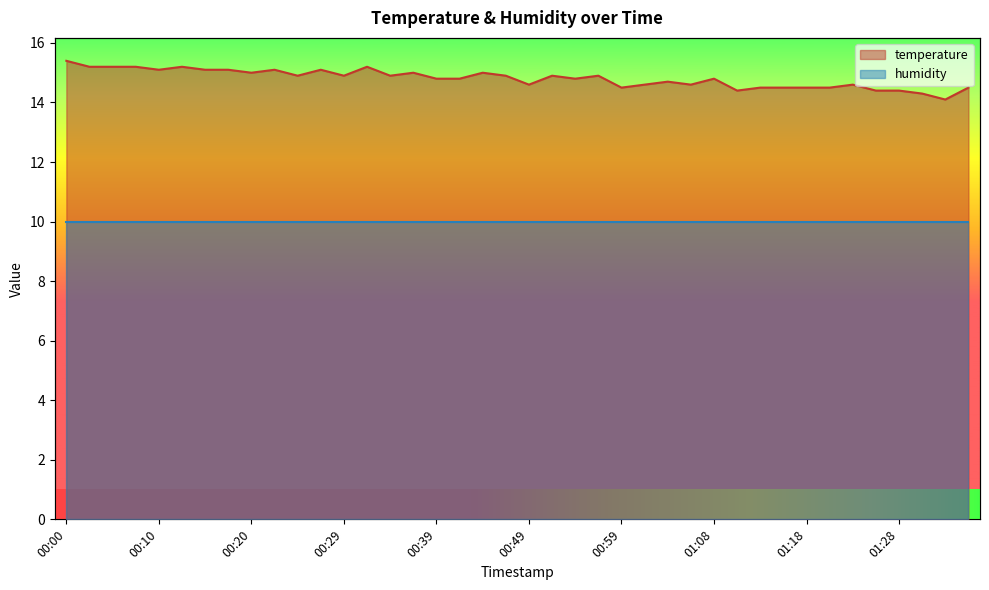

What is the label of the 30th point from the right?

00:25